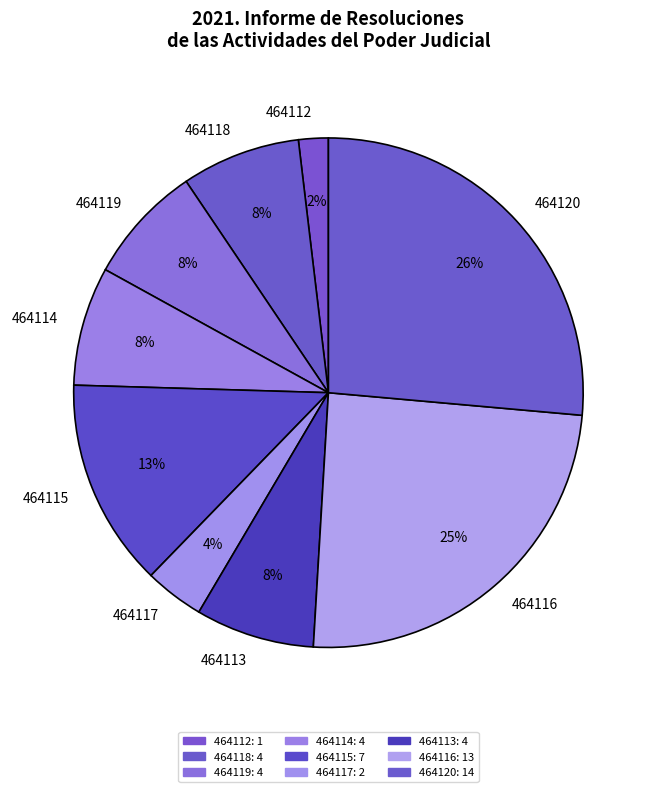

Does any single category account for the majority?

No